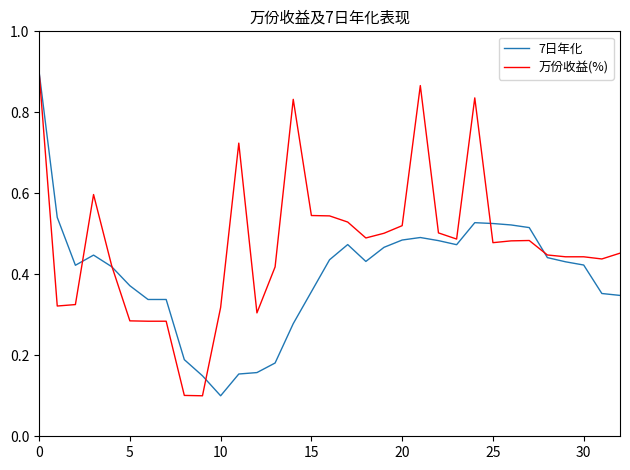

Which series has the largest total across all categories?

万份收益(%)